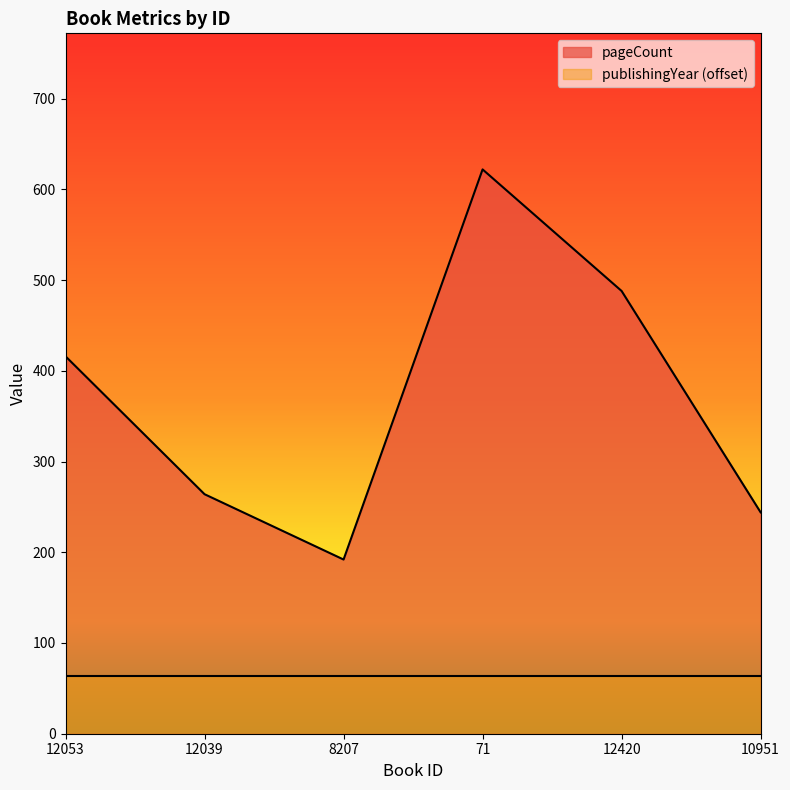

Rank the categories by value from highest to lowest.

71, 12420, 12053, 12039, 10951, 8207